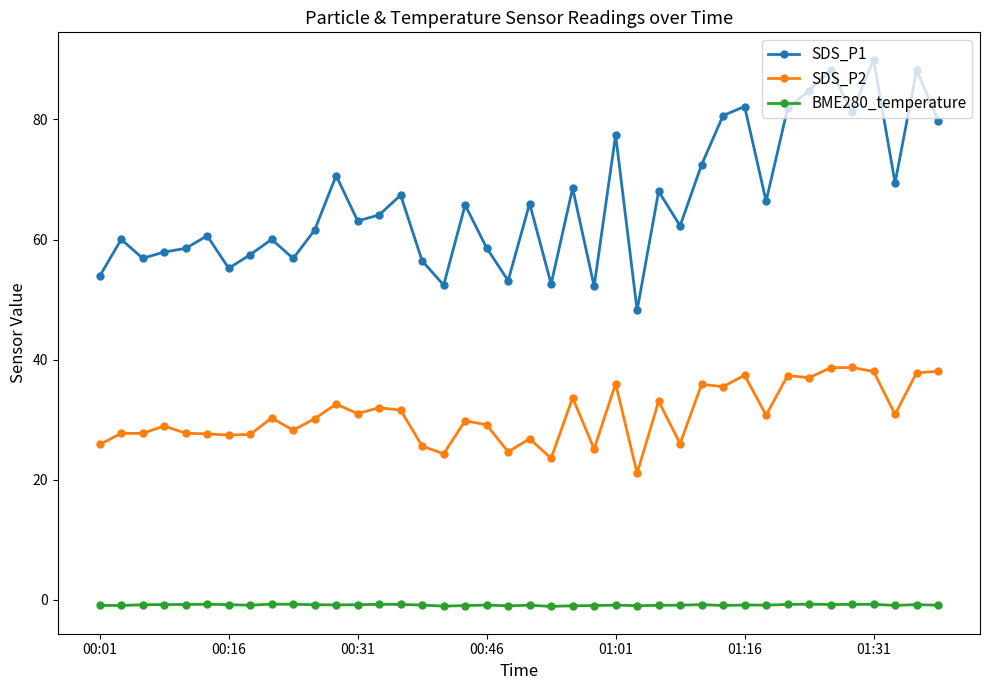

True or false: SDS_P2 and BME280_temperature intersect in this chart.

False